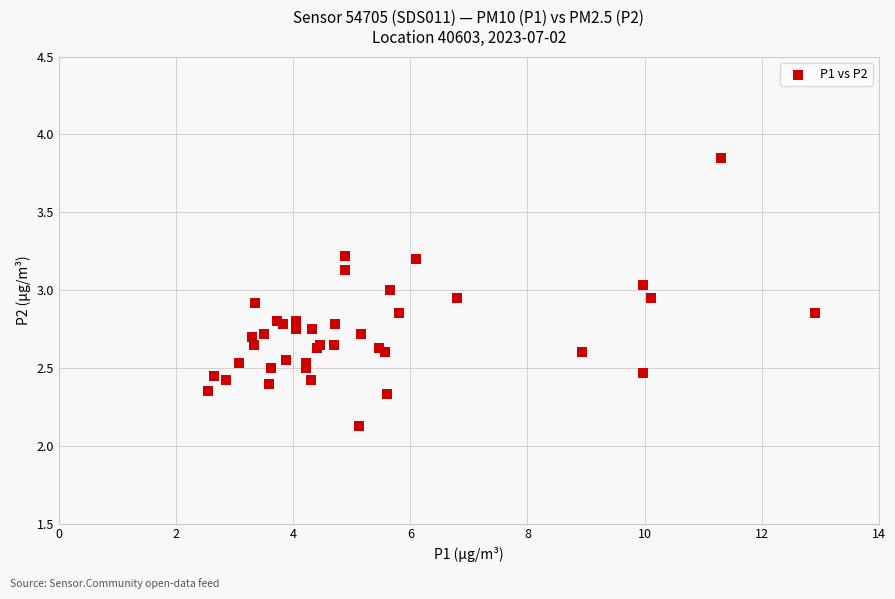

What Y value in the scatter plot is closest to 2?

2.1